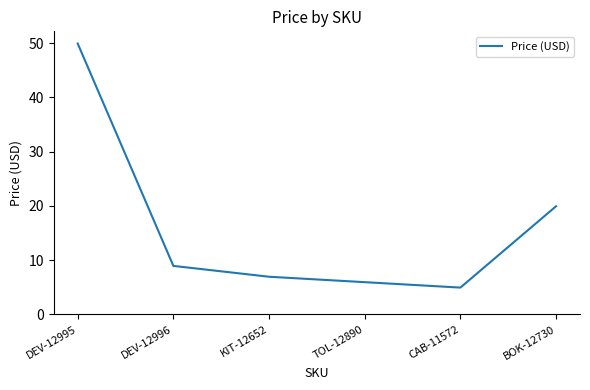

What position from the right is DEV-12995?

6